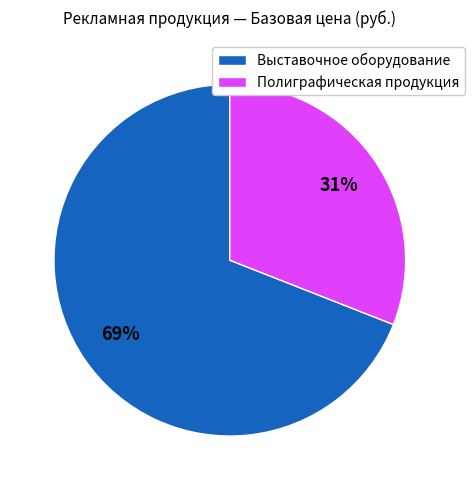

True or false: Выставочное оборудование accounts for 82% of the total.

False